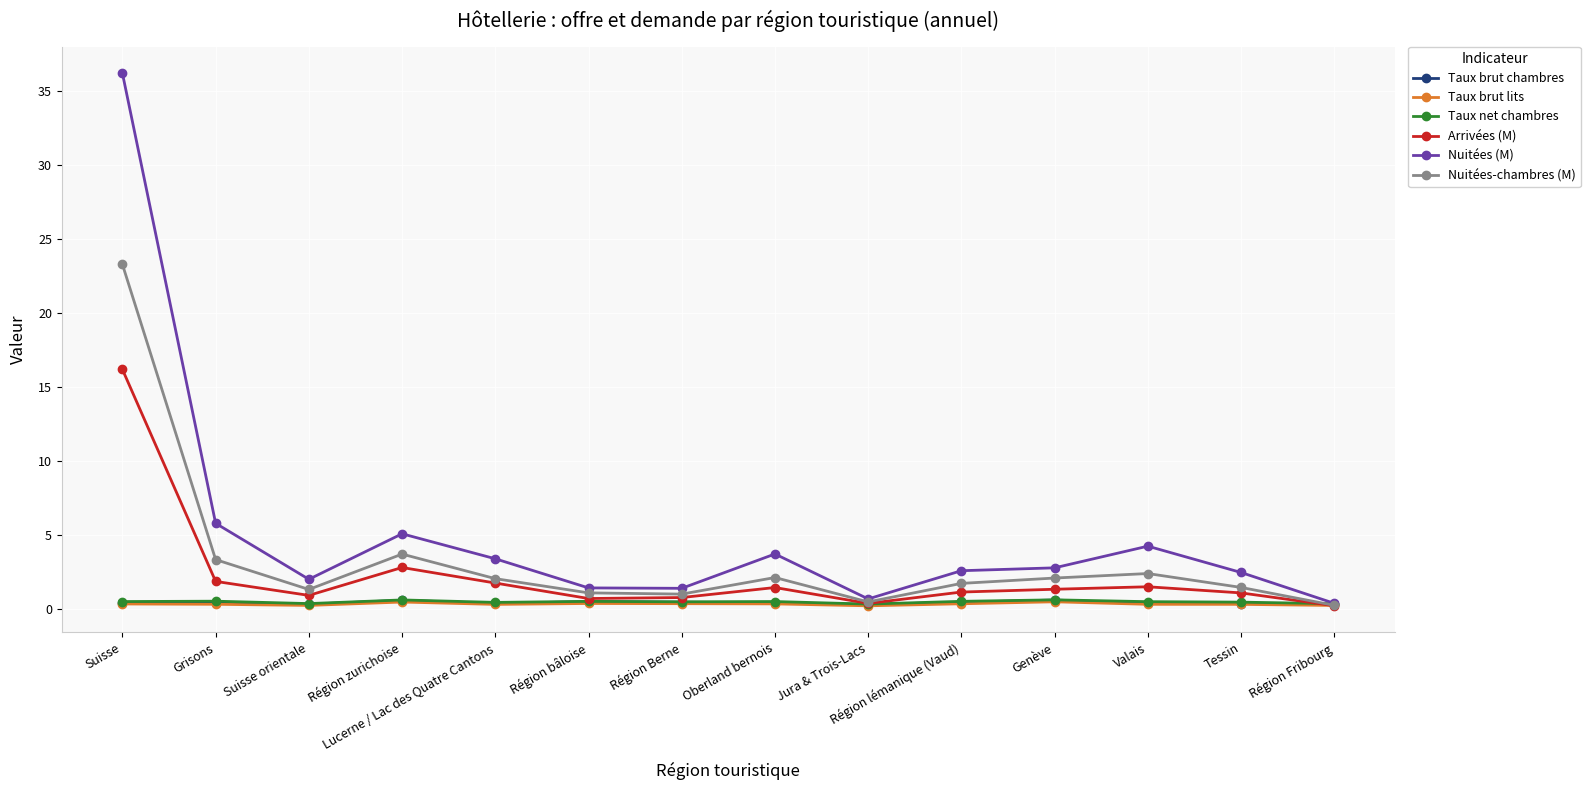

How many lines are shown in the chart?

6